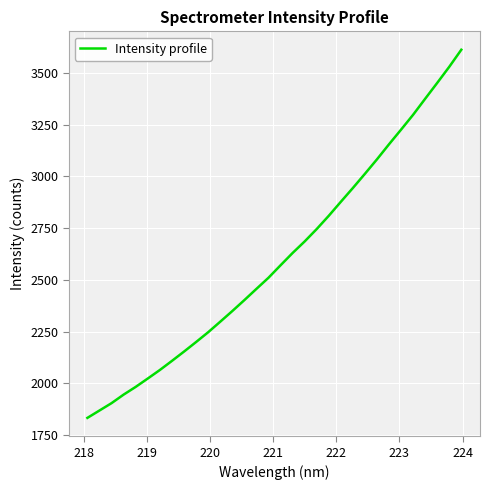

What is the smallest value displayed?

1832.7